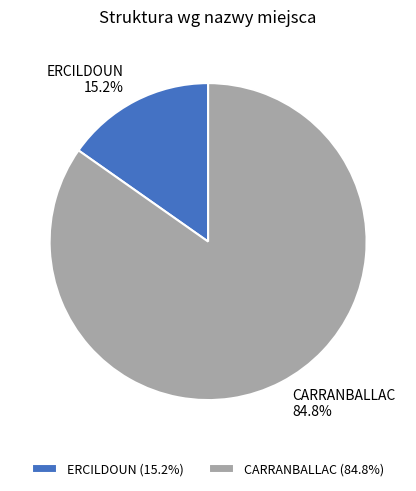

Rank the categories by value from highest to lowest.

CARRANBALLAC, ERCILDOUN